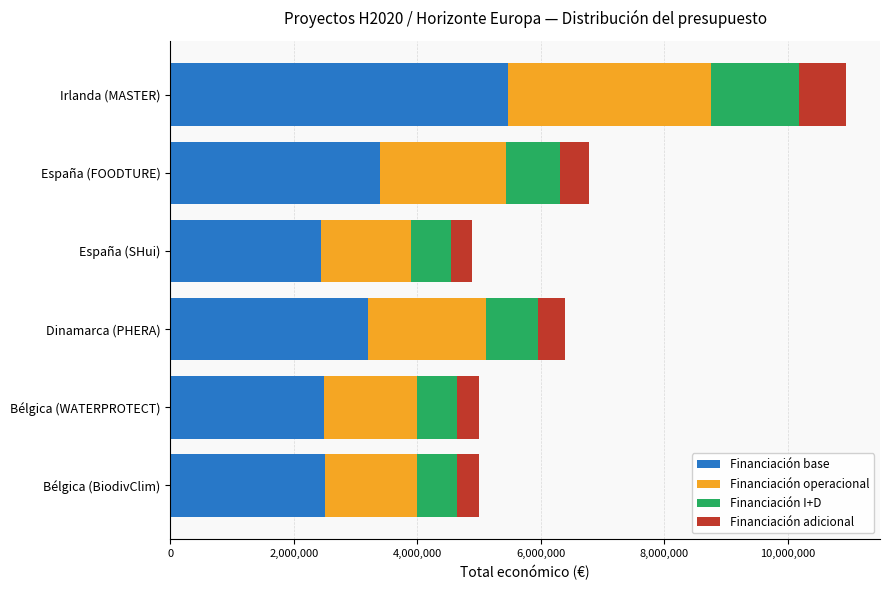

Read the Financiación base value at España (FOODTURE).

3395187.5